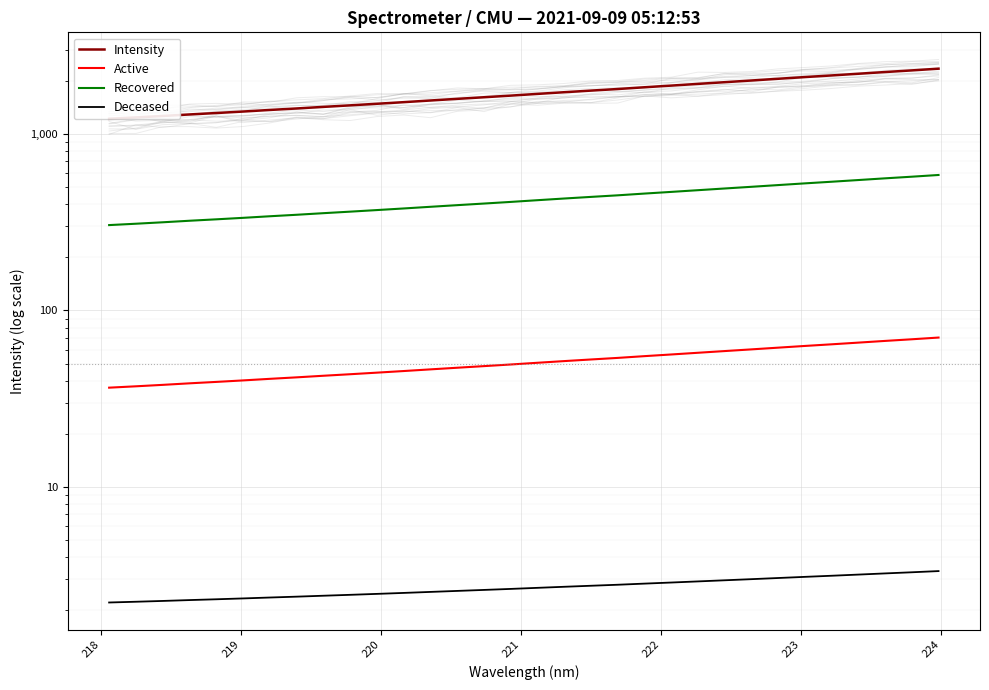

Which series has the largest total across all categories?

Intensity